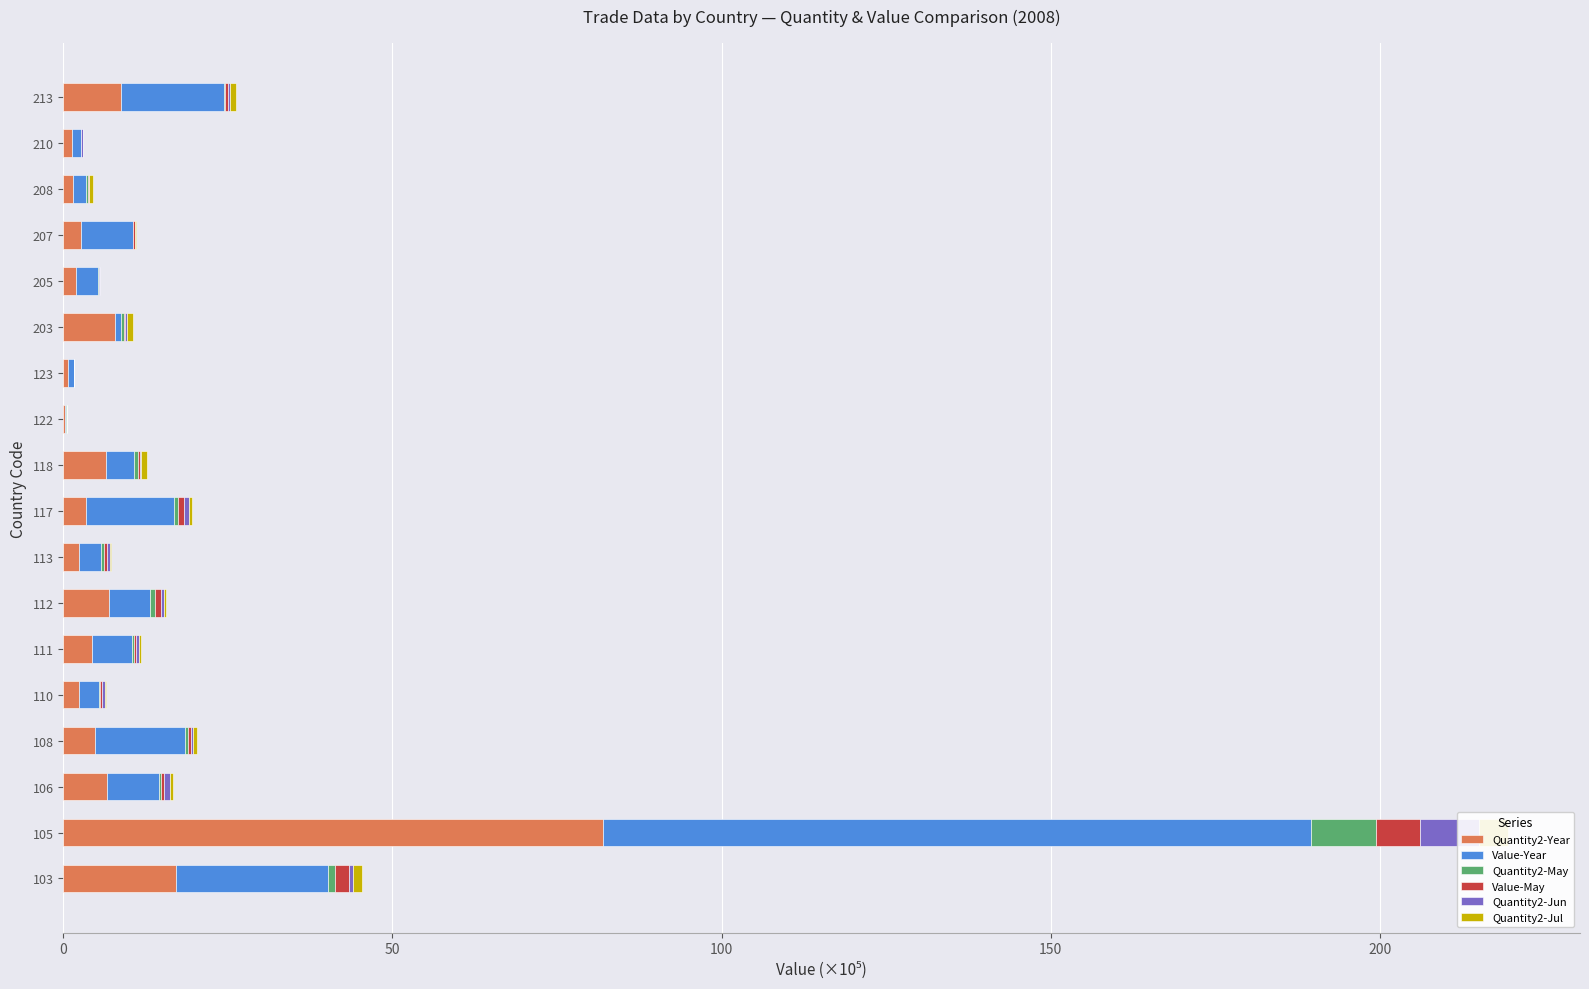

Count the number of categories in the chart.

18